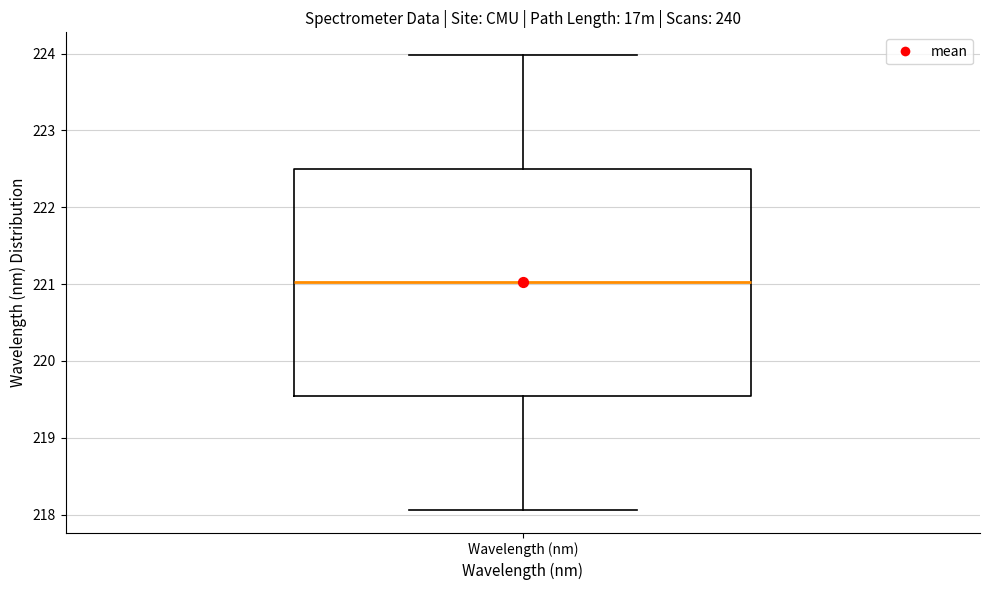

Where does the median line of the box for Wavelength (nm) sit on the y-axis? The values are not printed on the chart, so give them approximately, as read against the axis.

221.0